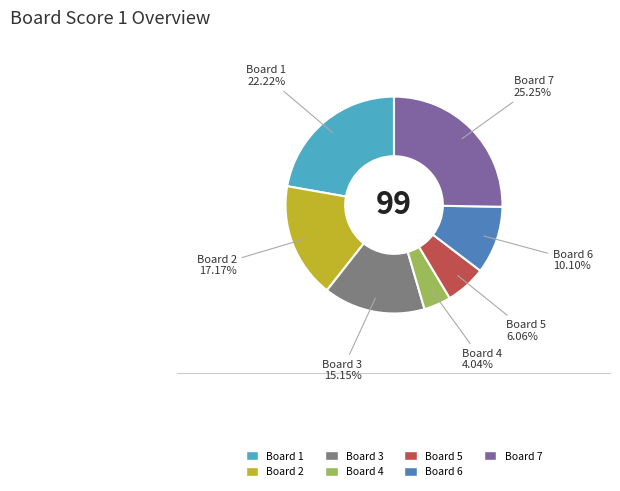

Which has a higher value, Board 6 or Board 4?

Board 6